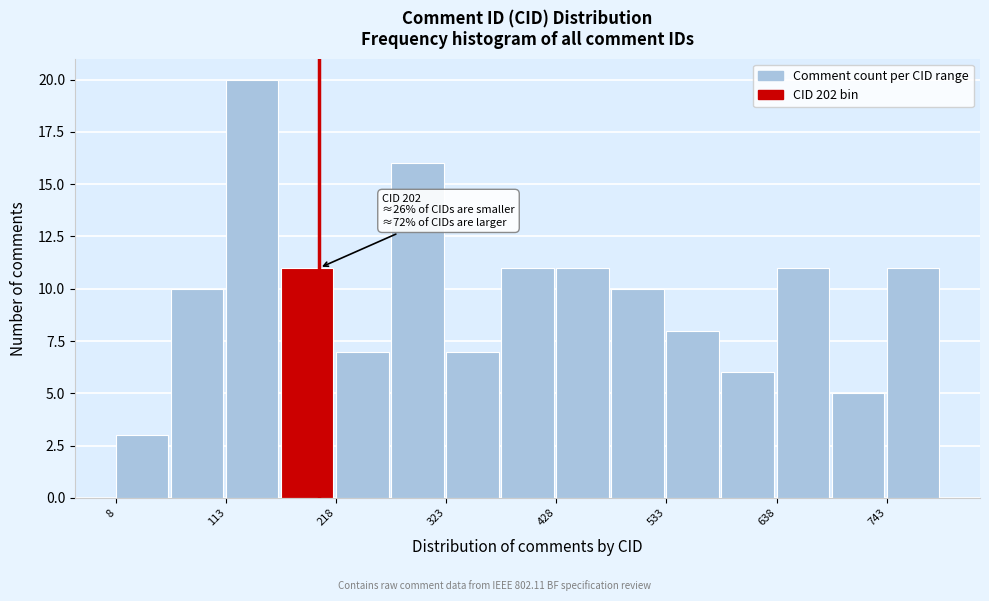

Around what value on the x-axis is the tallest bar? Give the approximate position of its centre, as read against the axis.

140